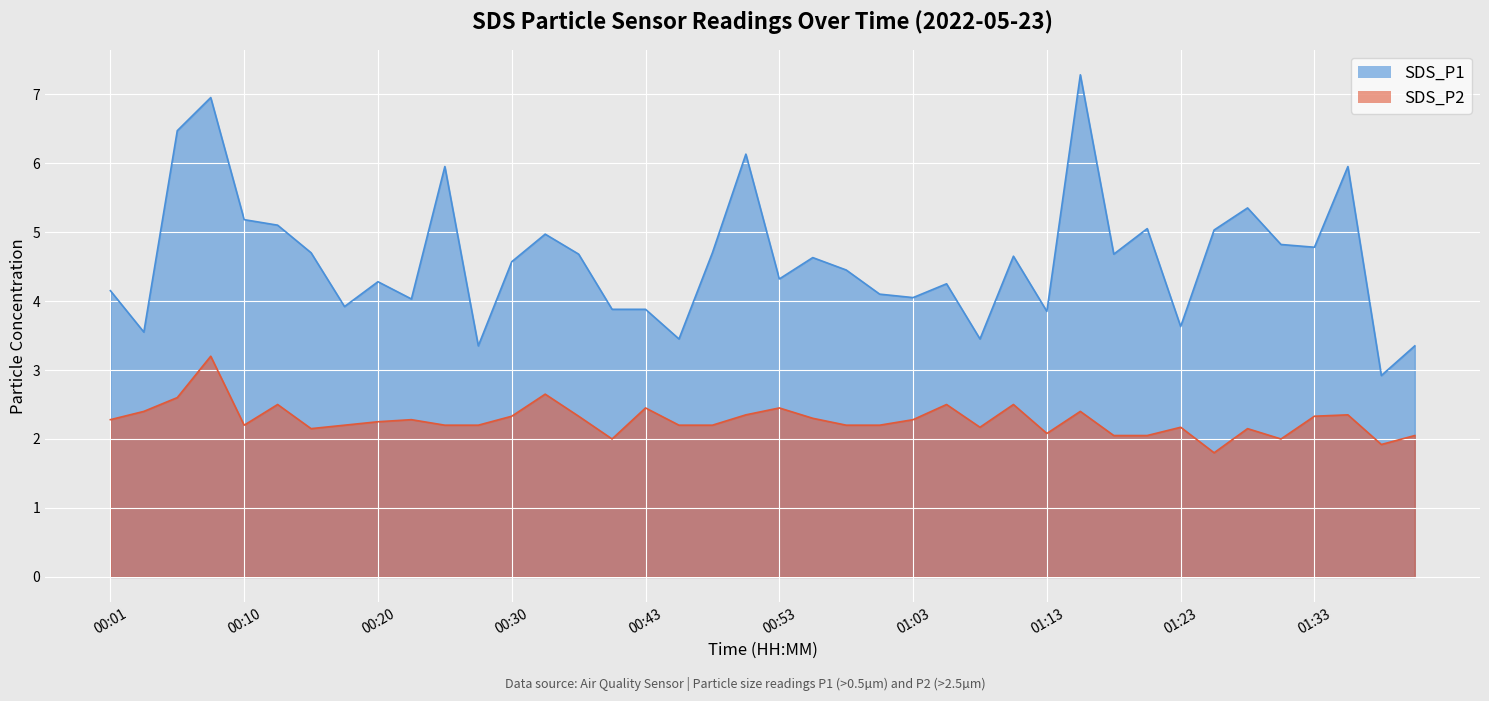

What is the maximum value for SDS_P2?

3.2